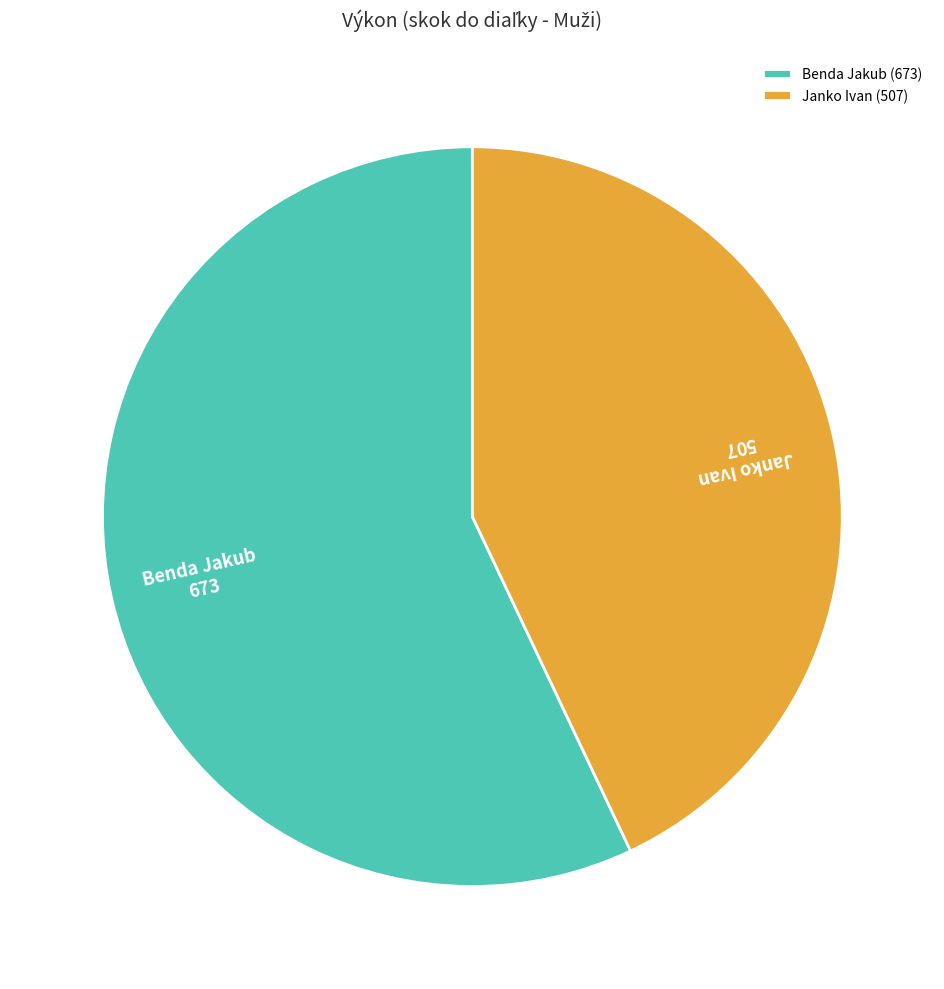

Does Janko Ivan account for over 50% of the chart?

No